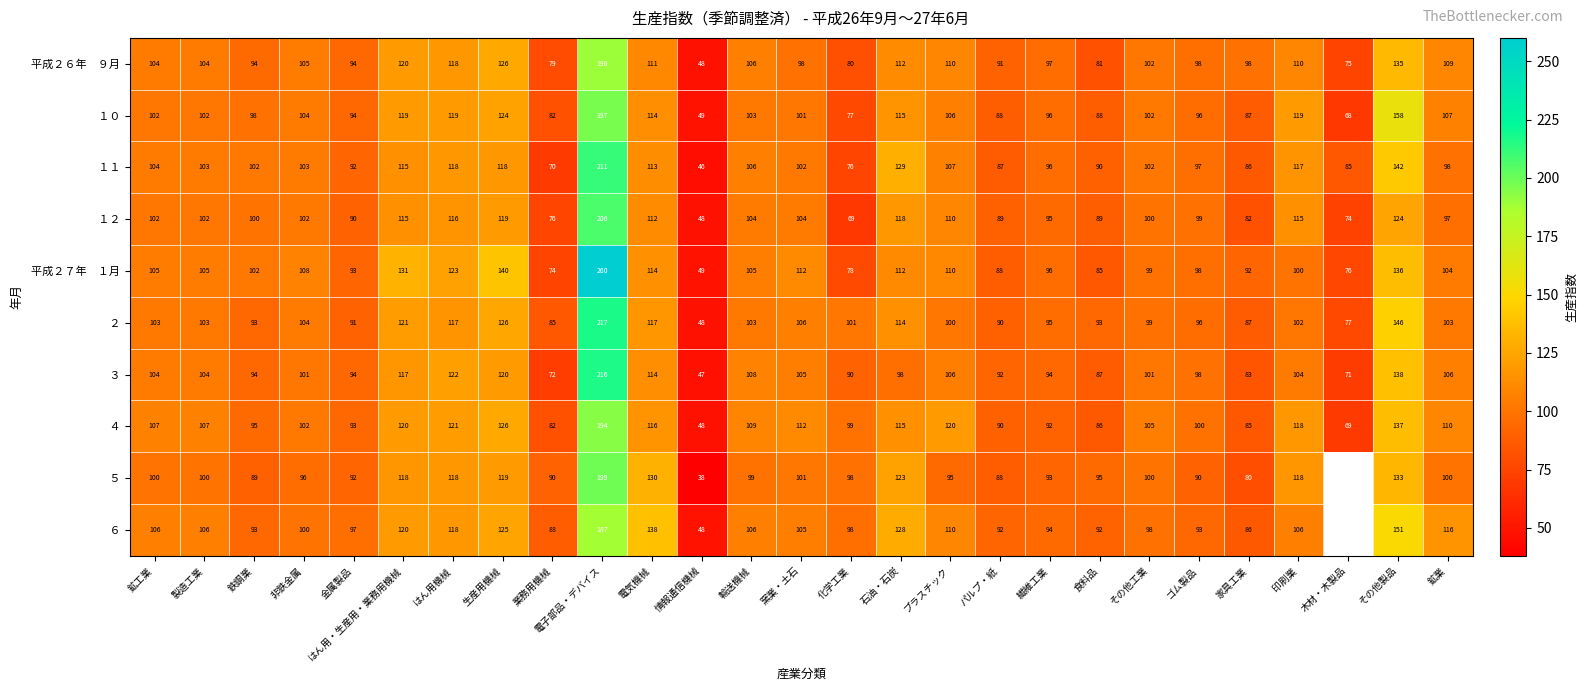

What is the total value across all series at その他工業?

1008.0